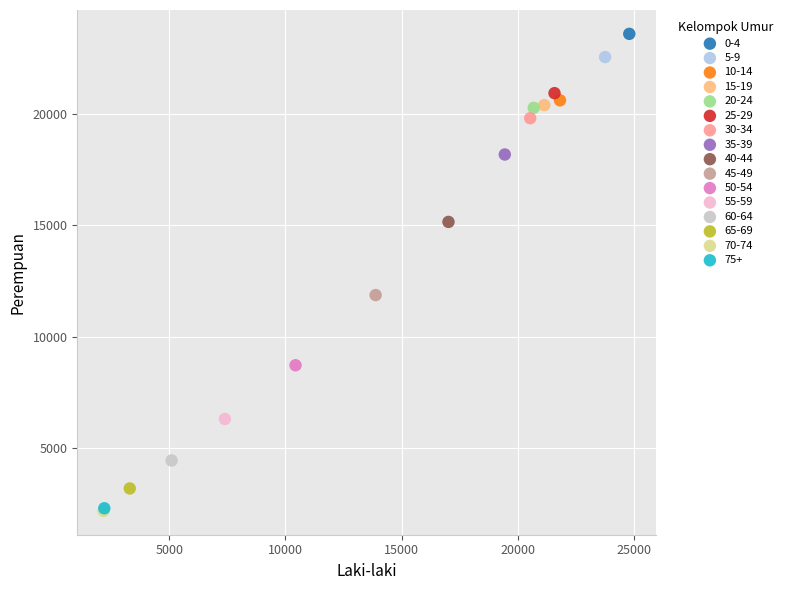

What are all the series names shown in the legend?

0-4, 5-9, 10-14, 15-19, 20-24, 25-29, 30-34, 35-39, 40-44, 45-49, 50-54, 55-59, 60-64, 65-69, 70-74, 75+